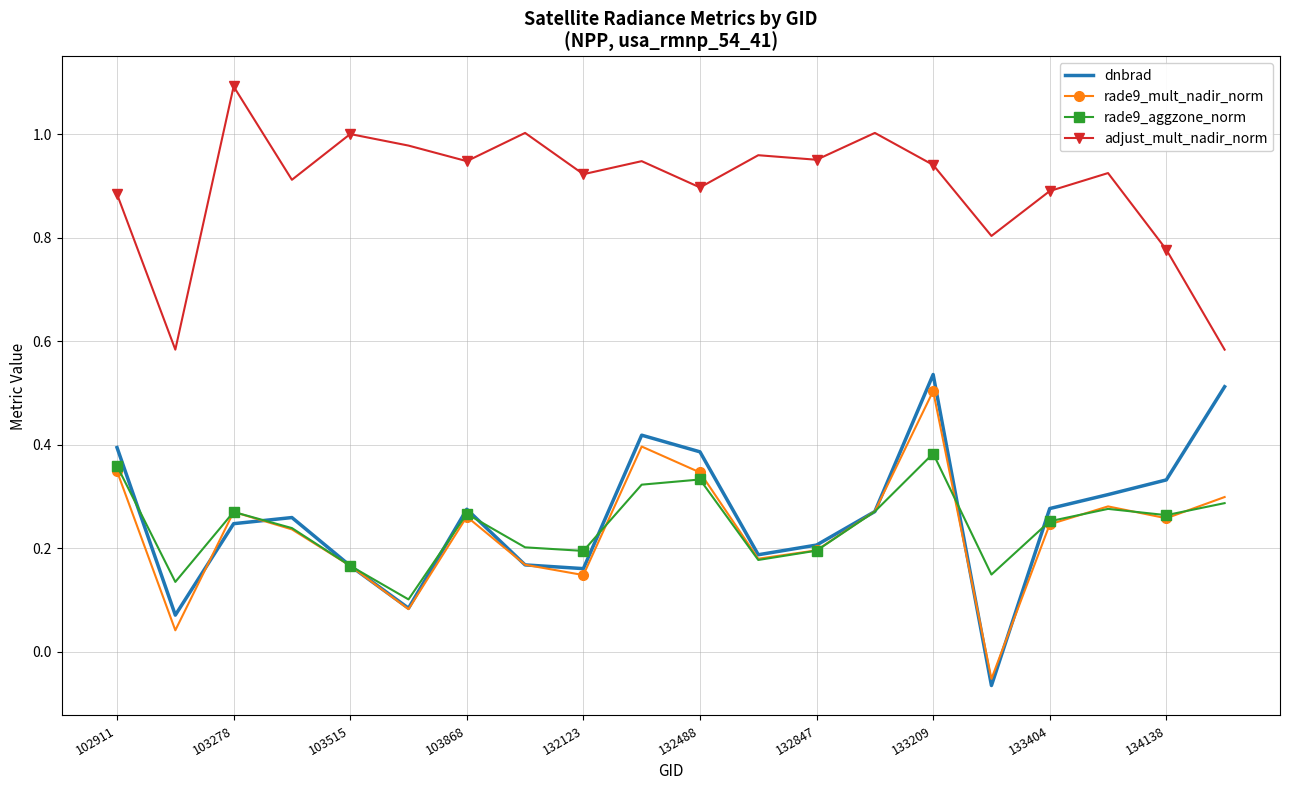

What is the greatest value displayed?

1.1